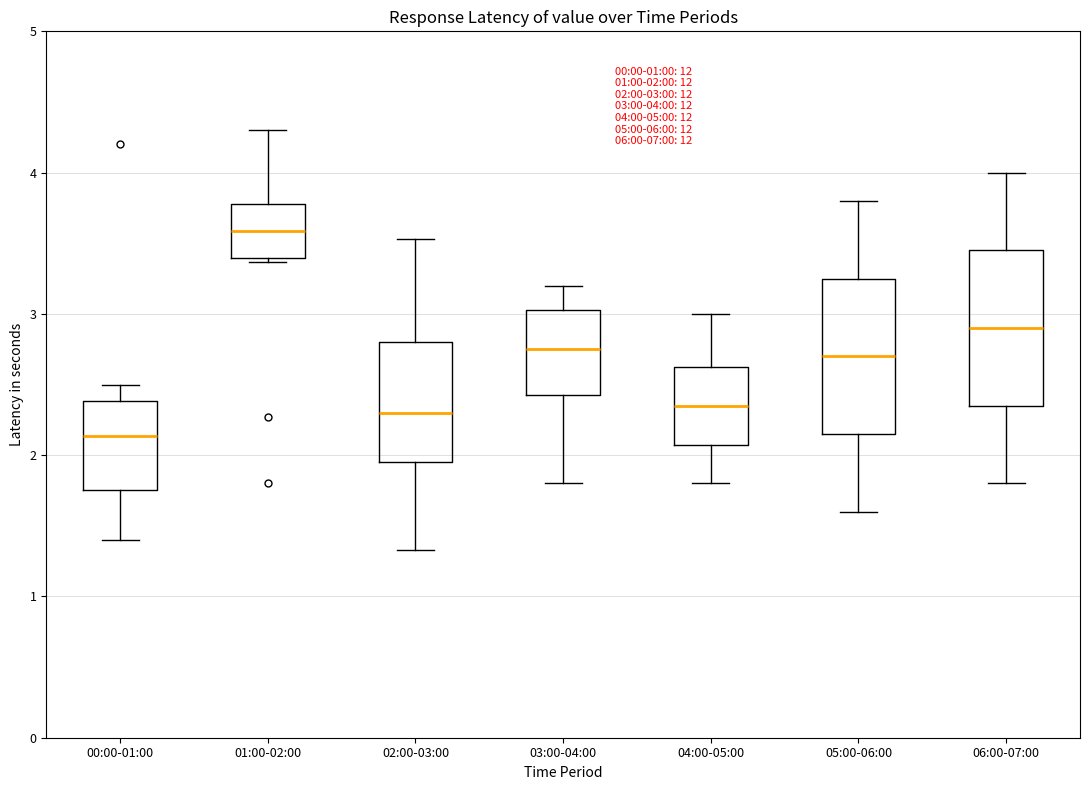

Which box has the highest median line?

01:00-02:00